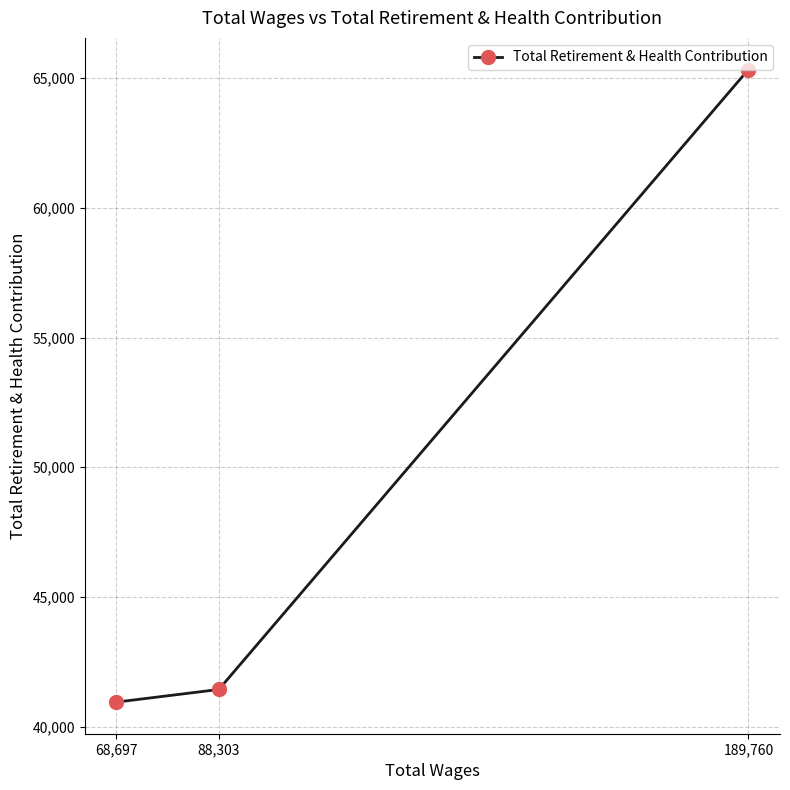

What is the label of the 1st point from the left?

68,697